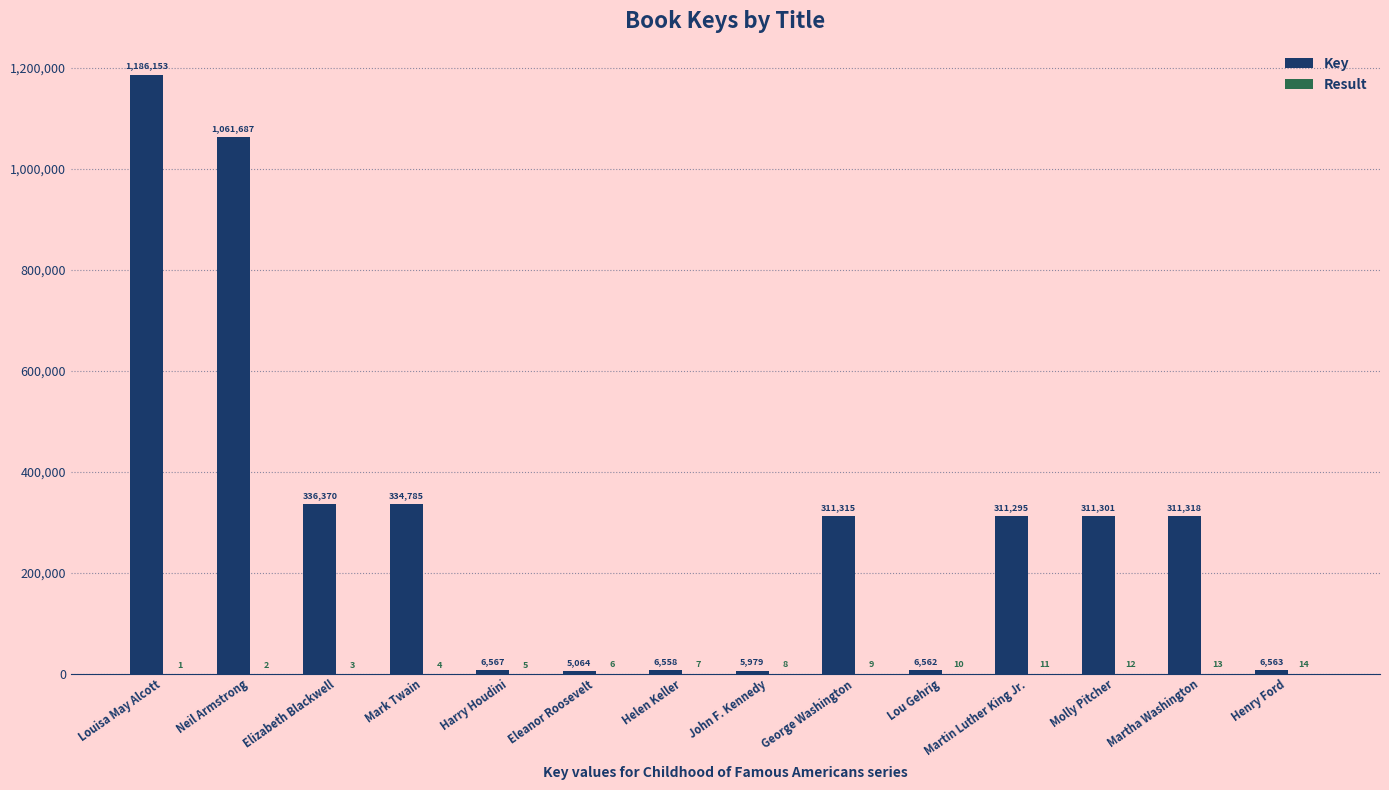

Is it true that Key equals 6562 at Lou Gehrig?

True